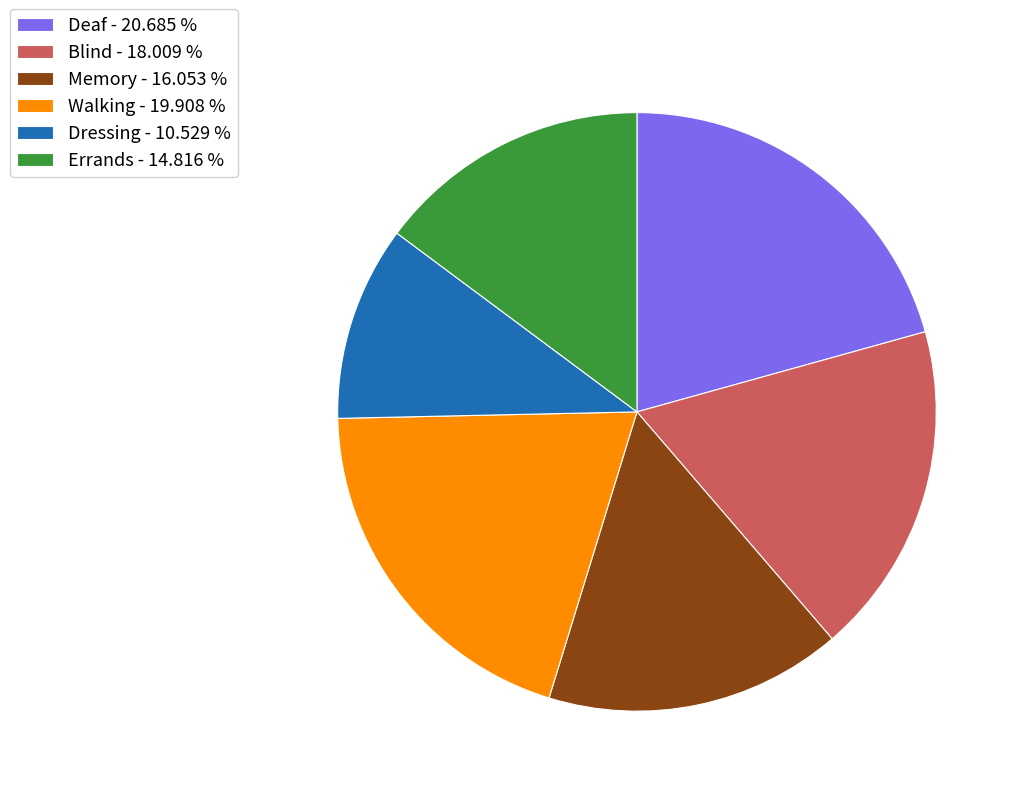

Is there any slice that represents more than half of the pie?

No